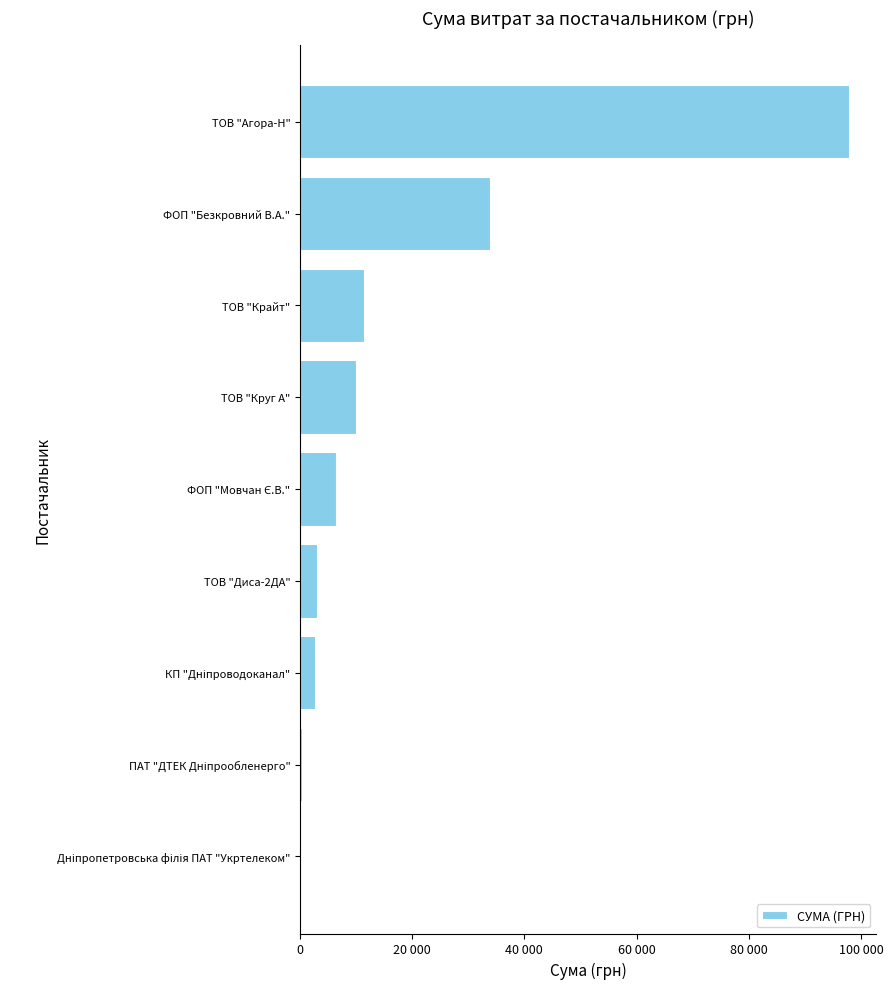

What is the difference between the second highest and second lowest values?

33575.3